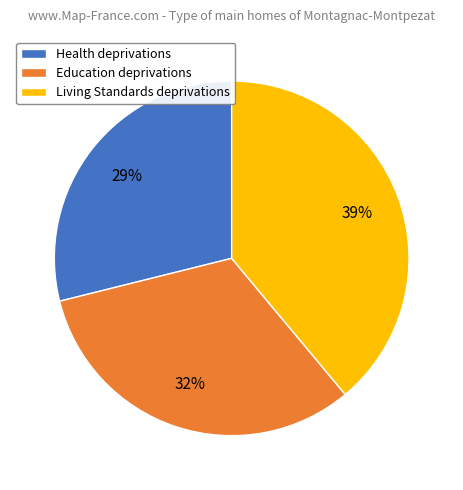

To the nearest percent, what percentage of the pie is Living Standards?

39%